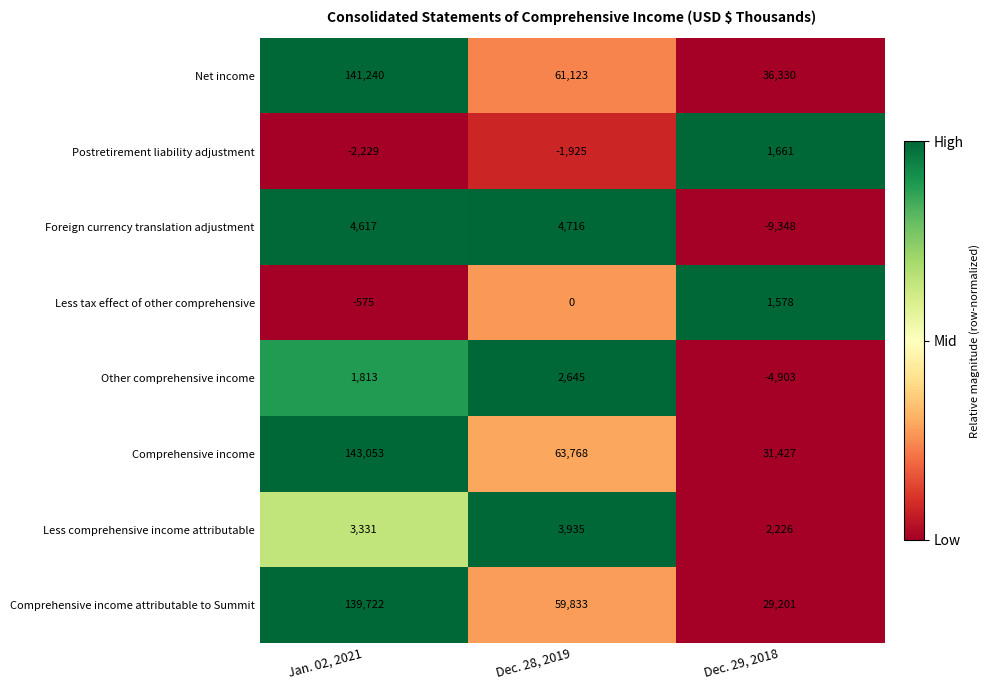

What is the difference between the highest and lowest values at Dec. 29, 2018?

45678